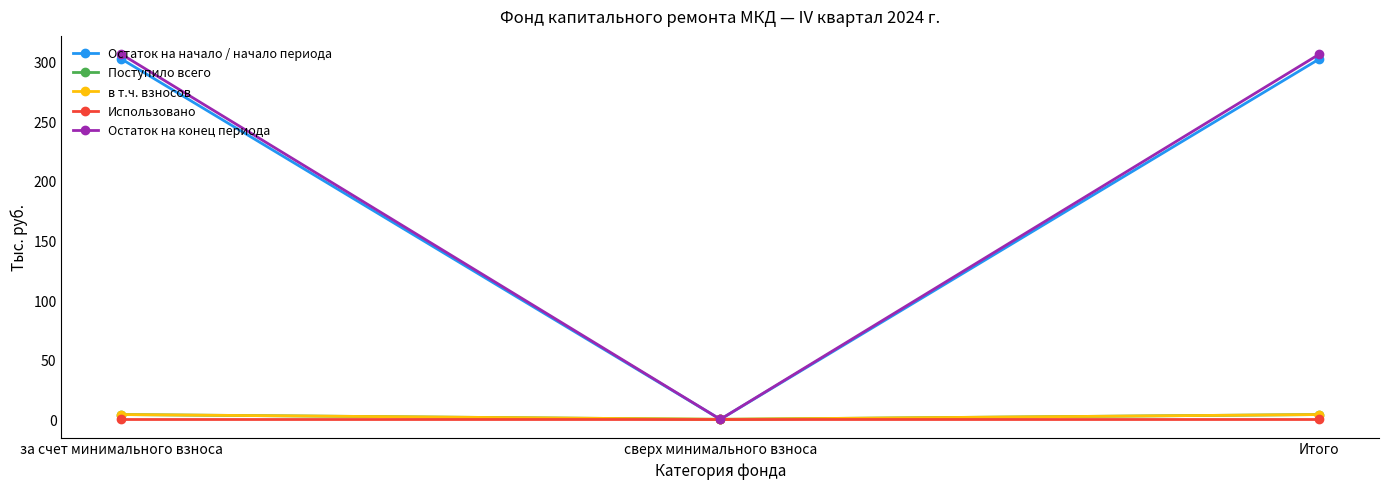

True or false: Остаток на конец периода has a value of -152.8 at сверх минимального взноса.

False